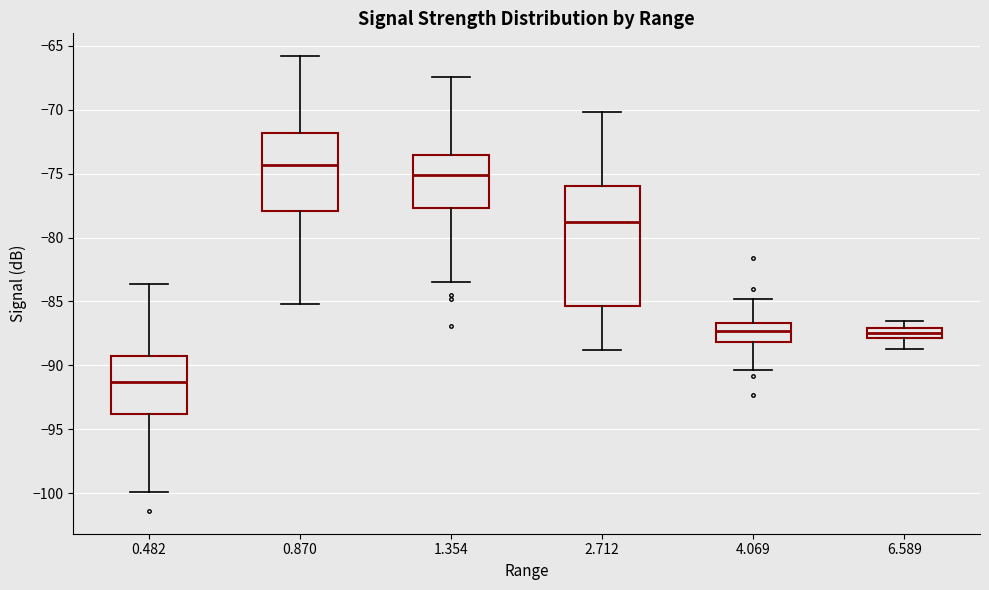

Where is the upper edge of the box at x = 0.870 on the y-axis? The values are not printed on the chart, so give them approximately, as read against the axis.

-72.0